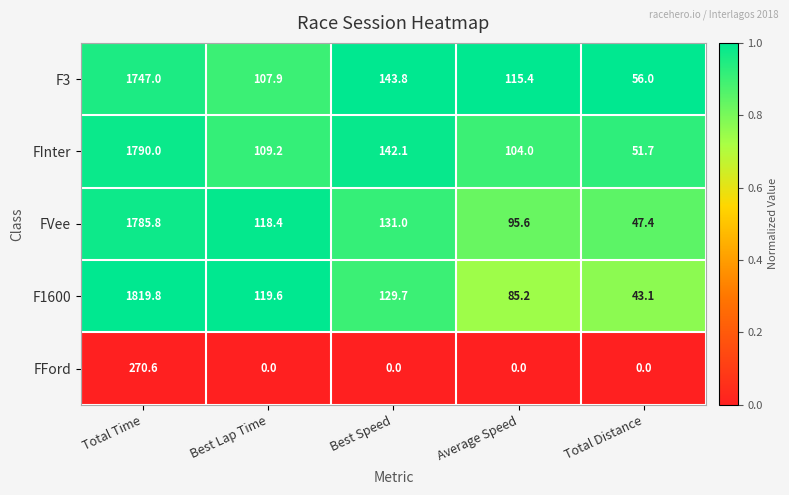

Rank the series at Average Speed from lowest to highest value.

FFord, F1600, FVee, FInter, F3